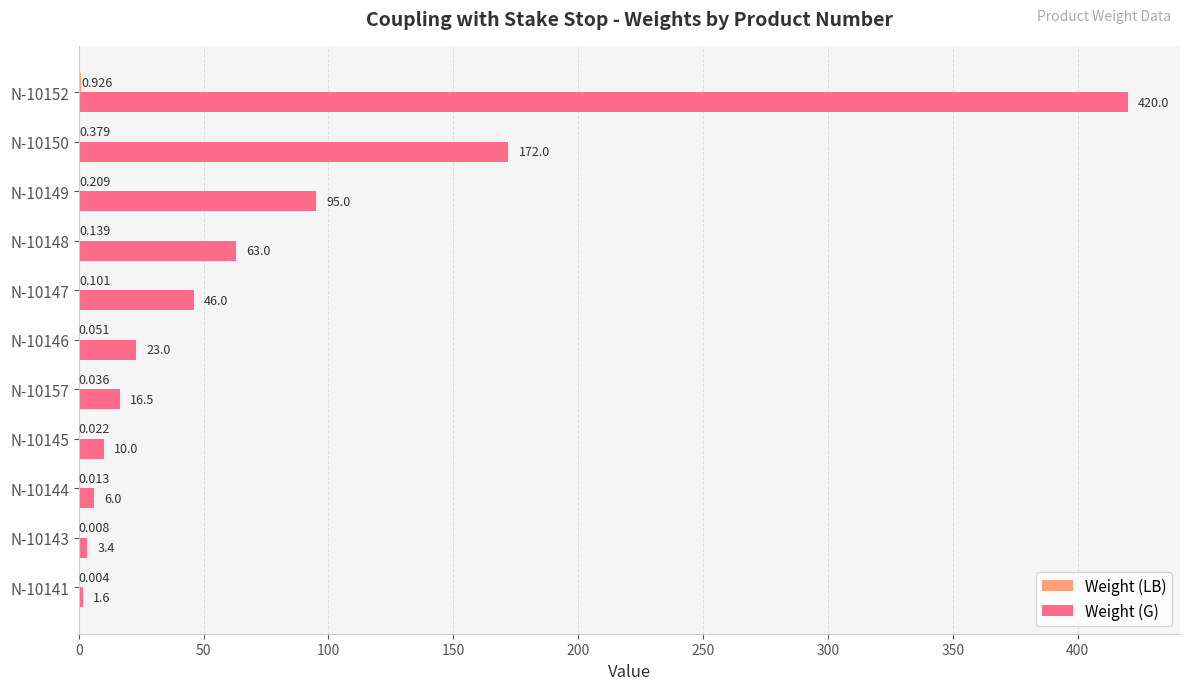

Between N-10144 and N-10146, which series saw the biggest shift?

Weight (G)